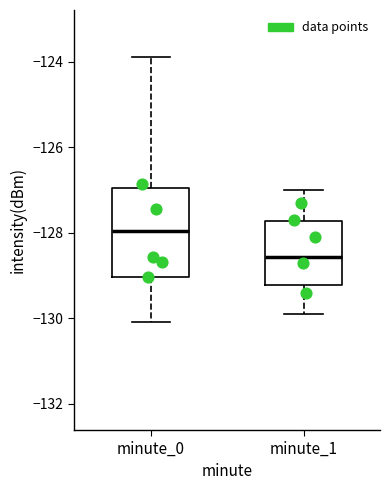

Reading left to right, read every box against the y-axis: the position of its median line, the range the box covers, and the ends of its whiskers. The values are not printed on the chart, so give them approximately, as read against the axis.

minute_0: median -128.0, box -129.0 to -127.0, whiskers -130.0 to -123.8
minute_1: median -128.6, box -129.2 to -127.8, whiskers -129.8 to -127.0